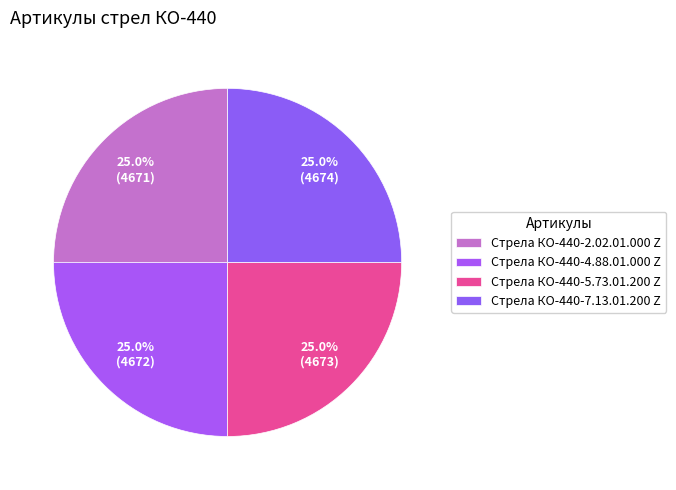

How many segments does this pie chart have?

4